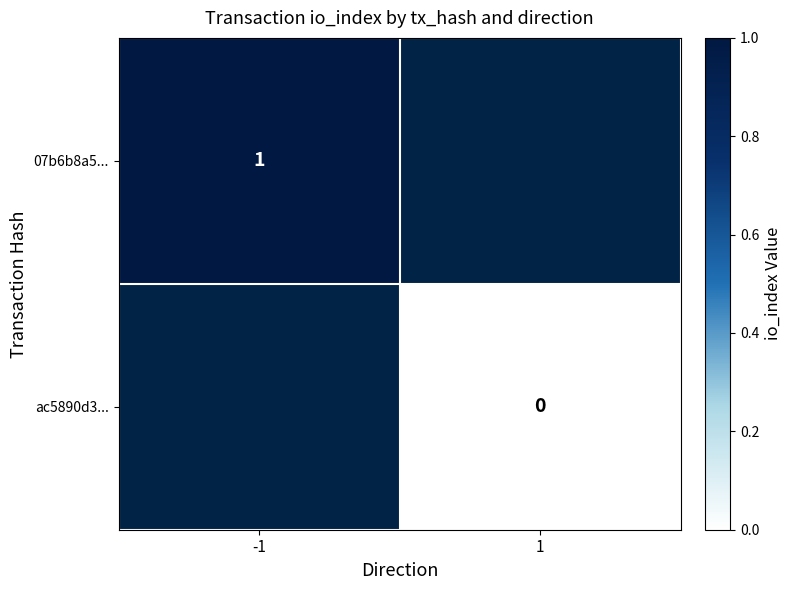

The value of 07b6b8a5... at -1 is 1. True or false?

True